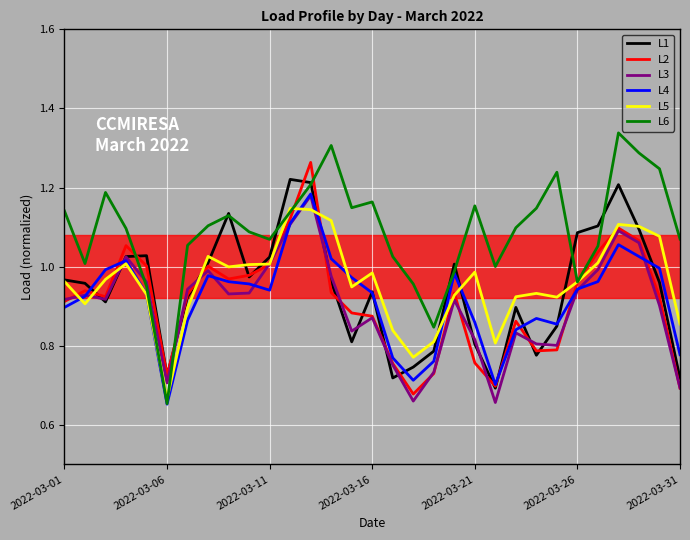

Which series has the largest total across all categories?

L6